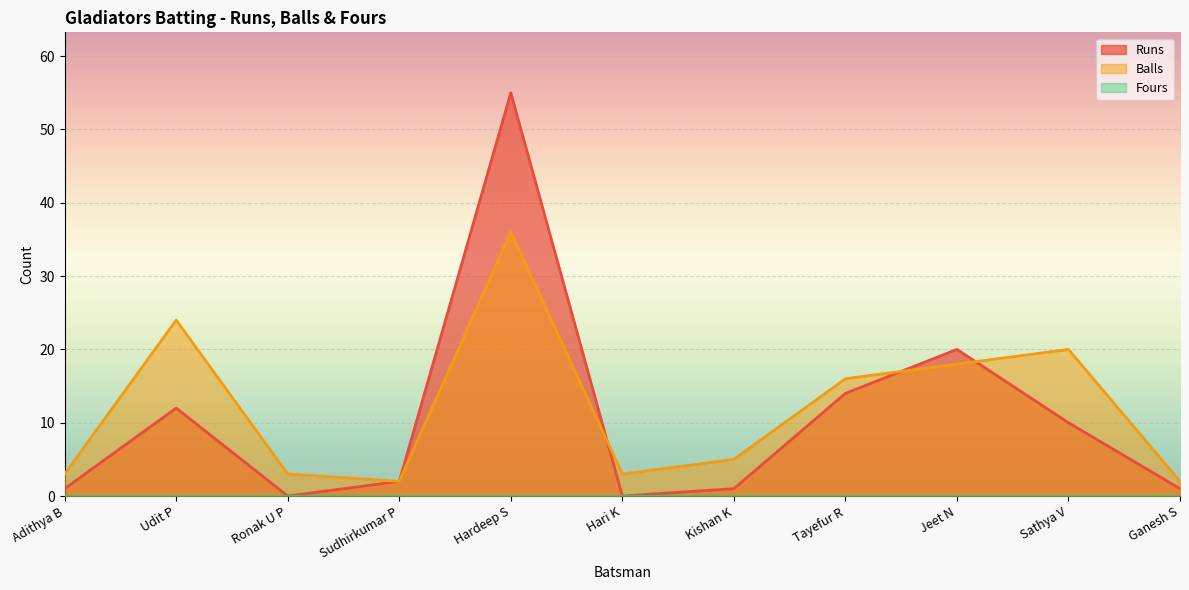

At which label is Runs closest to 27?

Jeet N